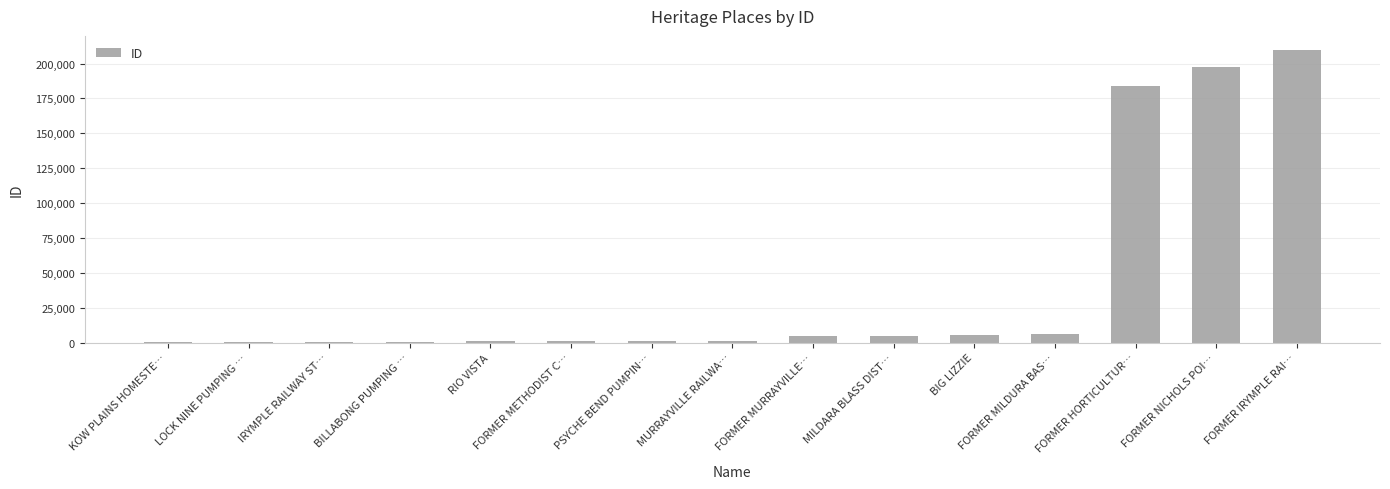

What is the sum of all values?

617407